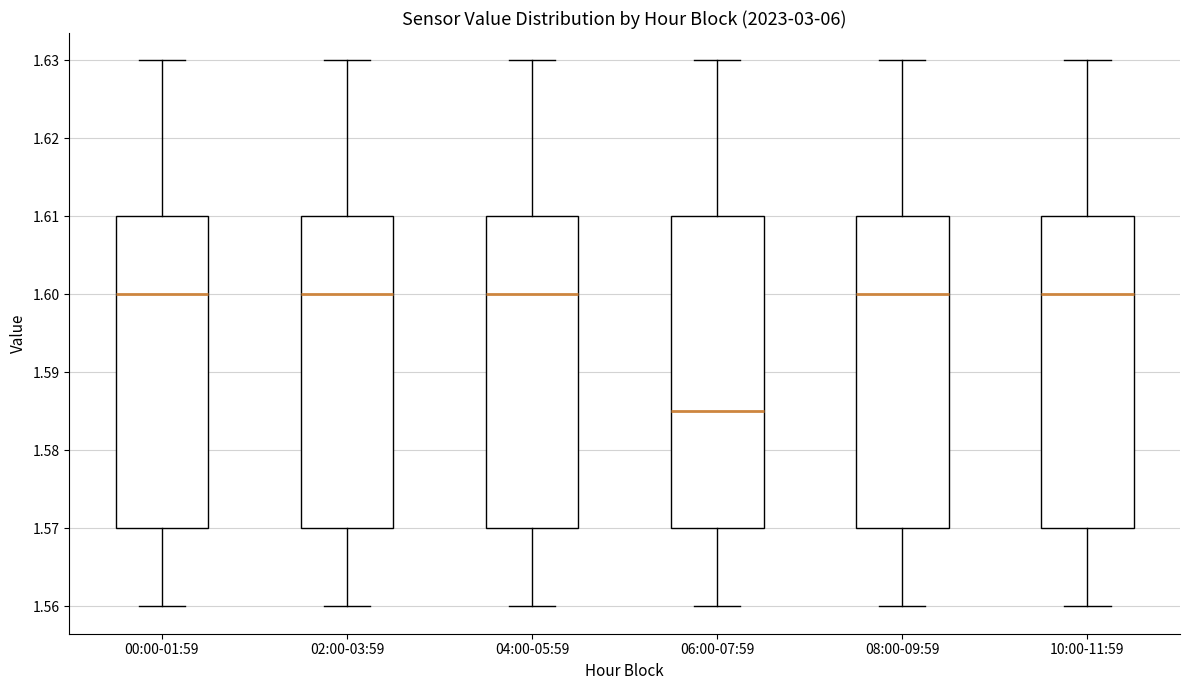

Reading left to right, transcribe this box plot: for each box, give where its median line is, the range the box spans, and where its two whiskers end, as read against the y-axis. The values are not printed on the chart, so give them approximately, as read against the axis.

00:00-01:59: median 1.600, box 1.570 to 1.610, whiskers 1.560 to 1.630
02:00-03:59: median 1.600, box 1.570 to 1.610, whiskers 1.560 to 1.630
04:00-05:59: median 1.600, box 1.570 to 1.610, whiskers 1.560 to 1.630
06:00-07:59: median 1.585, box 1.570 to 1.610, whiskers 1.560 to 1.630
08:00-09:59: median 1.600, box 1.570 to 1.610, whiskers 1.560 to 1.630
10:00-11:59: median 1.600, box 1.570 to 1.610, whiskers 1.560 to 1.630